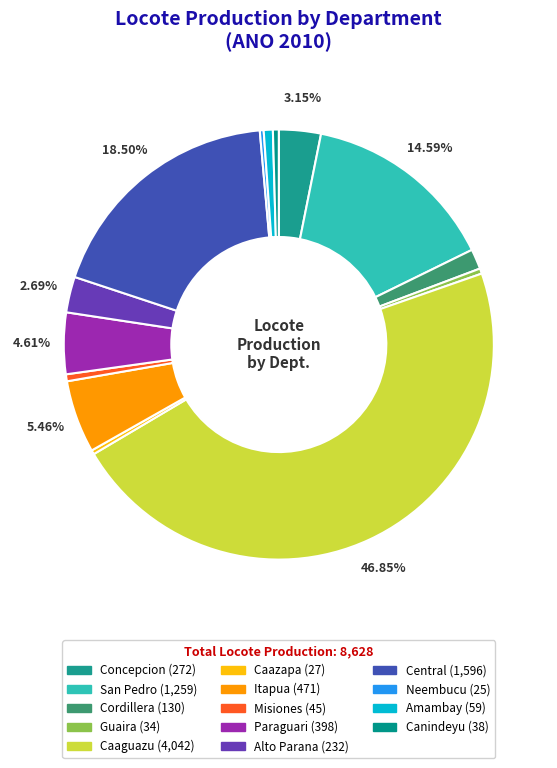

How many slices are in this pie chart?

14